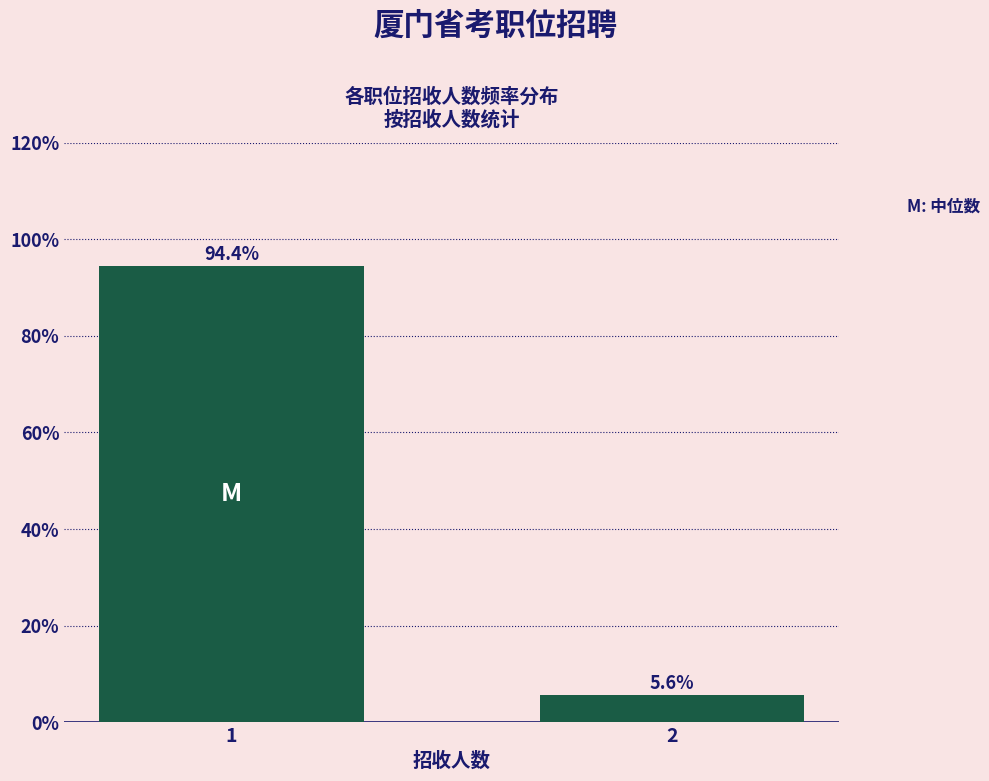

Reading left to right, what are all the values shown in this chart?

1=94.4	2=5.6